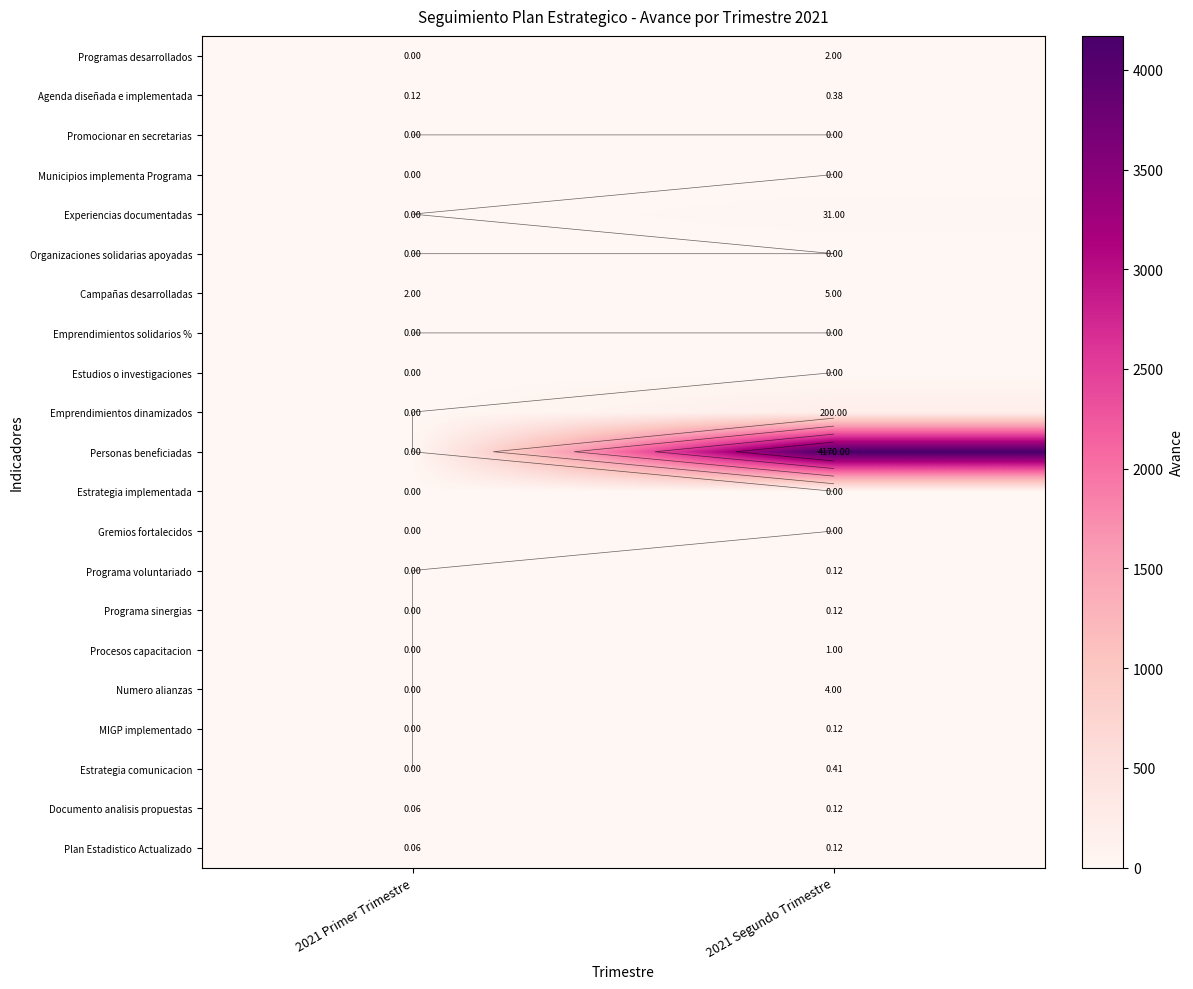

Which category has the highest value in the Personas beneficiadas series?

2021 Segundo Trimestre